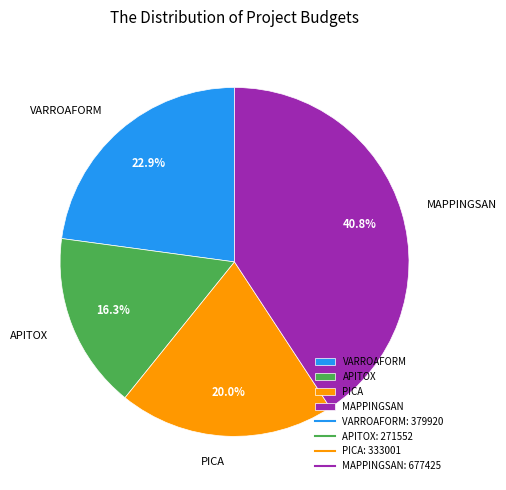

Rank the categories by value from highest to lowest.

MAPPINGSAN, VARROAFORM, PICA, APITOX